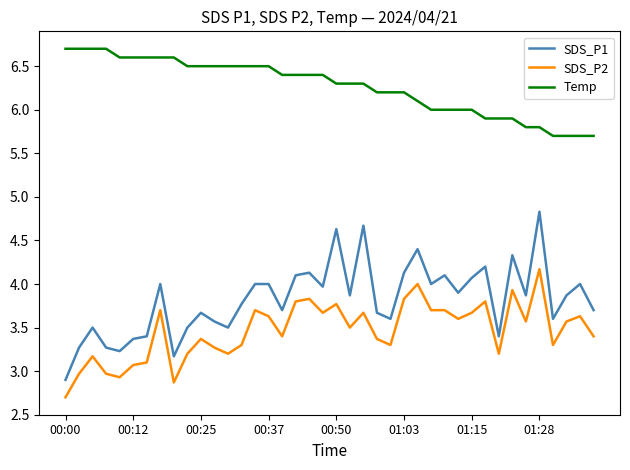

What is the highest value of the SDS_P2 series?

4.2